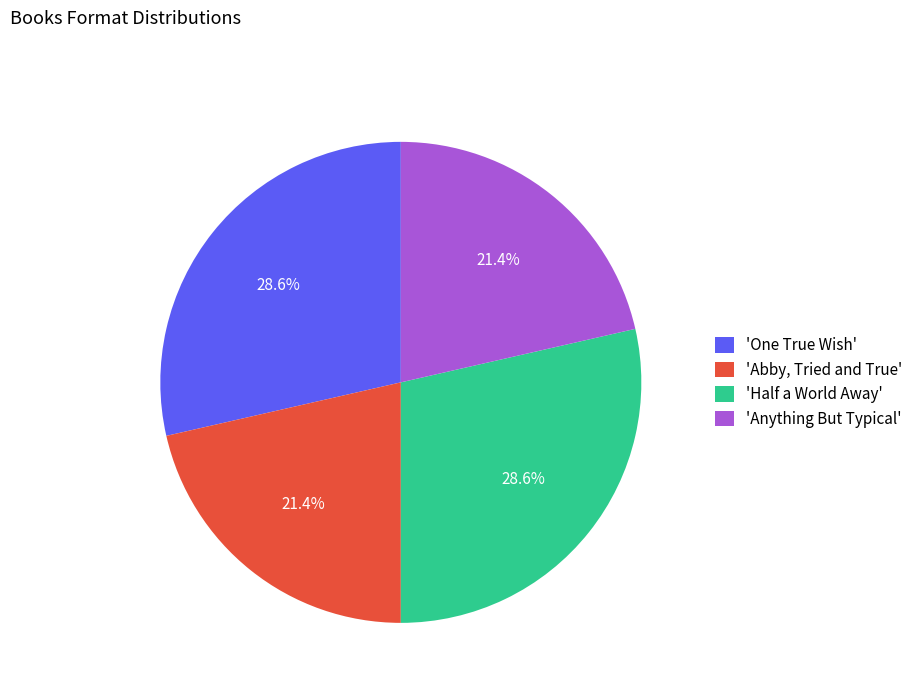

Count the number of slices in the pie.

4